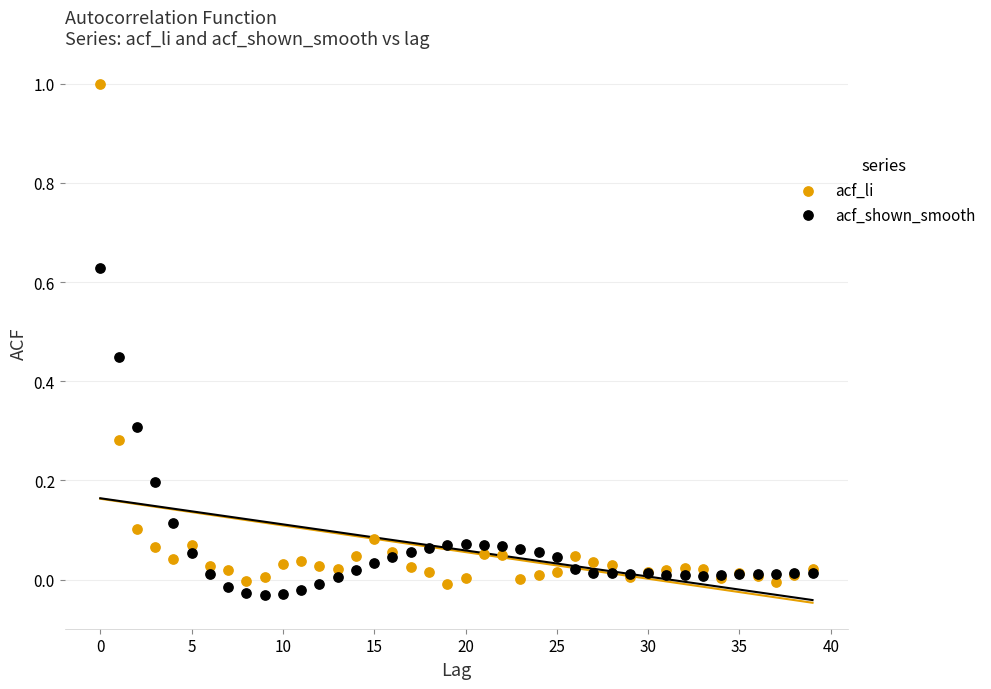

What are all the series names shown in the legend?

acf_li, acf_shown_smooth